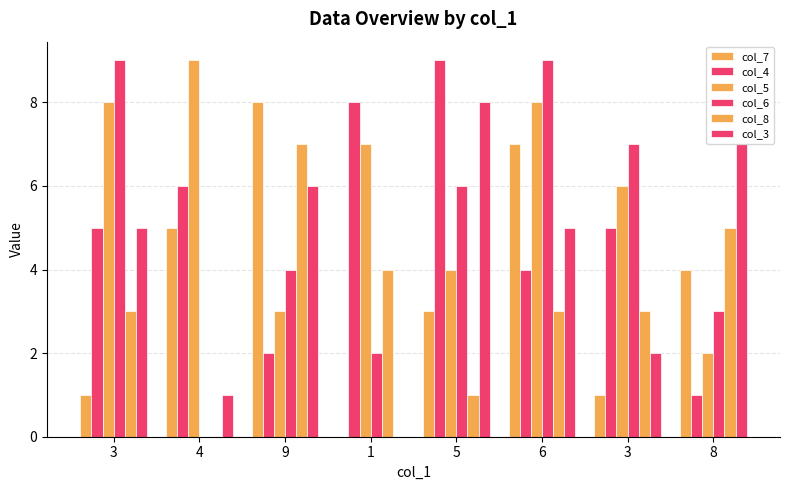

What value does the col_3 series have at 3?

5